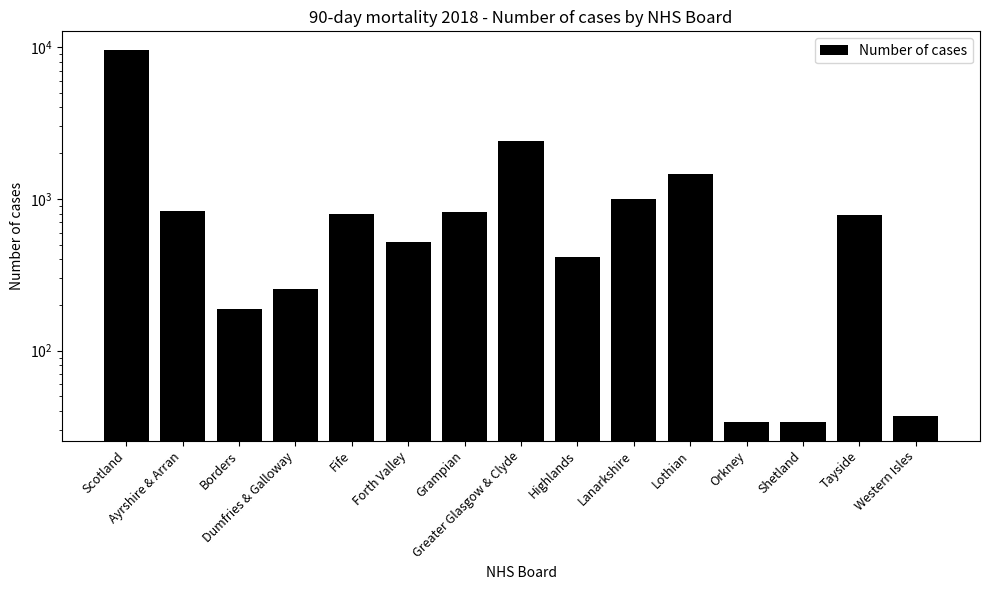

Are the bars horizontal?

No